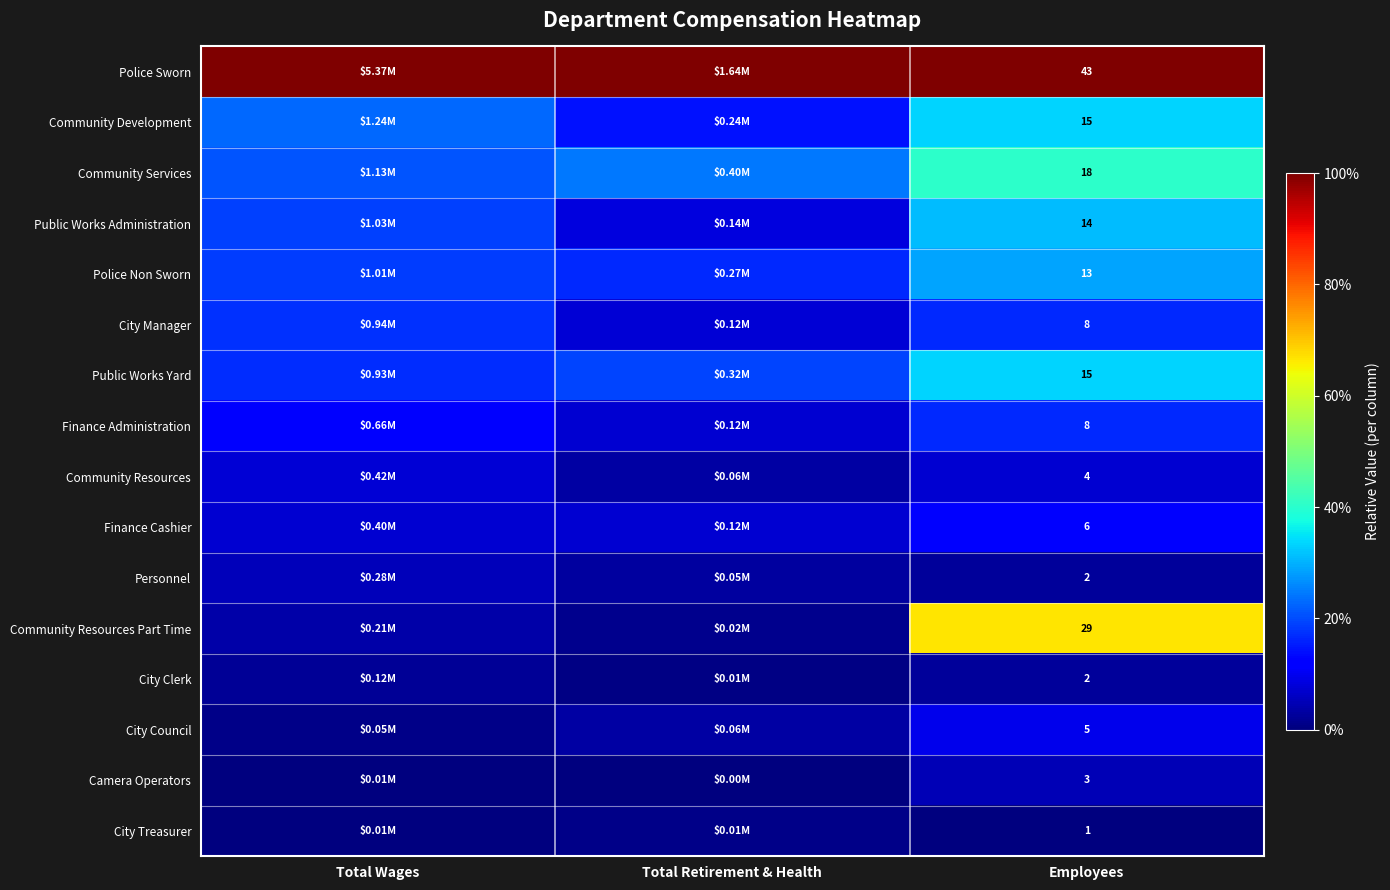

Which category has the highest value in the Public Works Yard series?

Employees